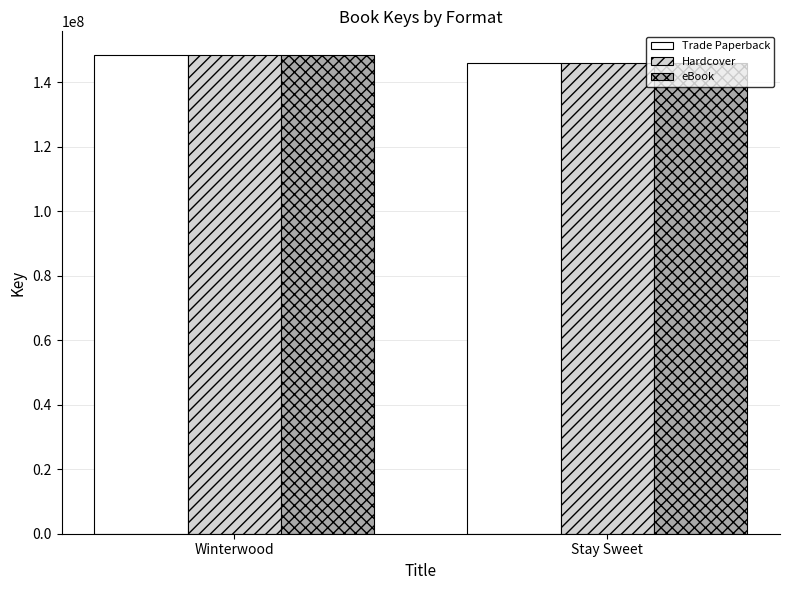

Reading left to right, what are all the values shown in this chart?

Trade Paperback: Winterwood=148346385	Stay Sweet=146082338
Hardcover: Winterwood=148346385	Stay Sweet=146082338
eBook: Winterwood=148346385	Stay Sweet=146082338